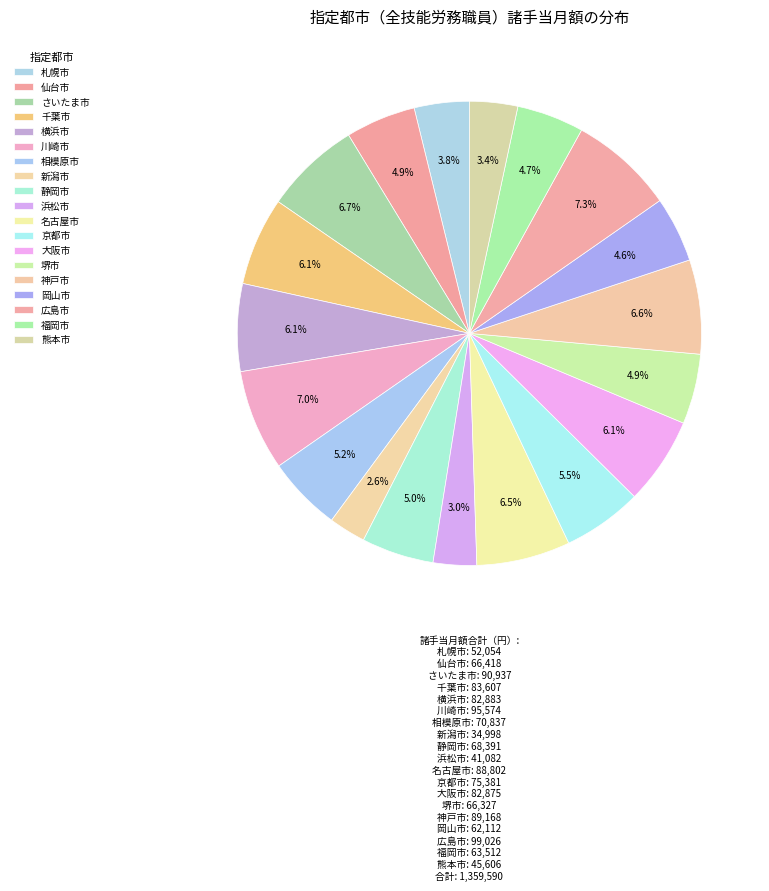

Which category has the smallest portion of the pie?

新潟市